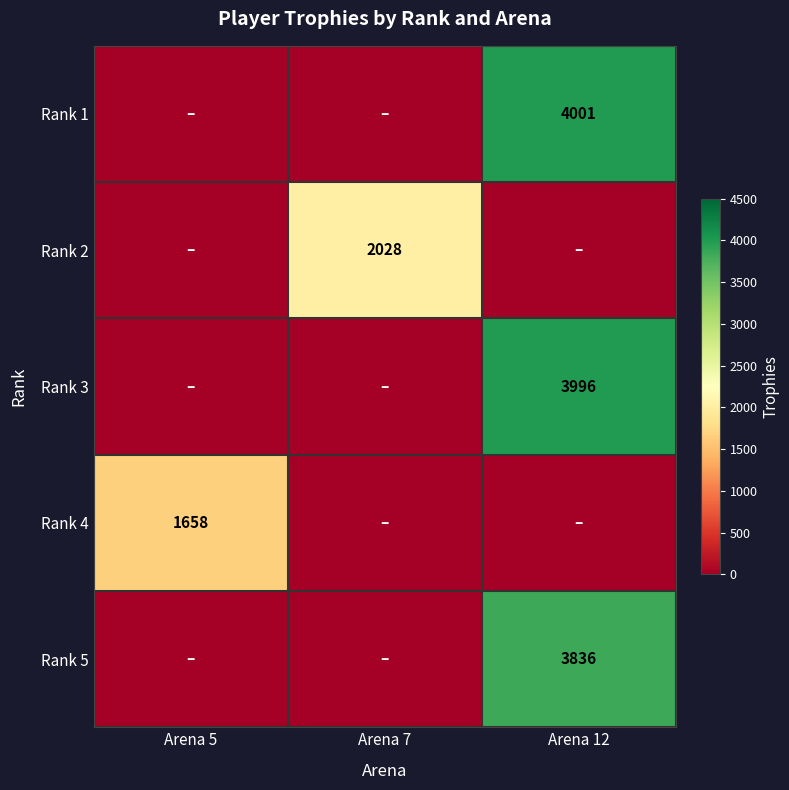

Is it true that Rank 1 equals -1733 at Arena 5?

False